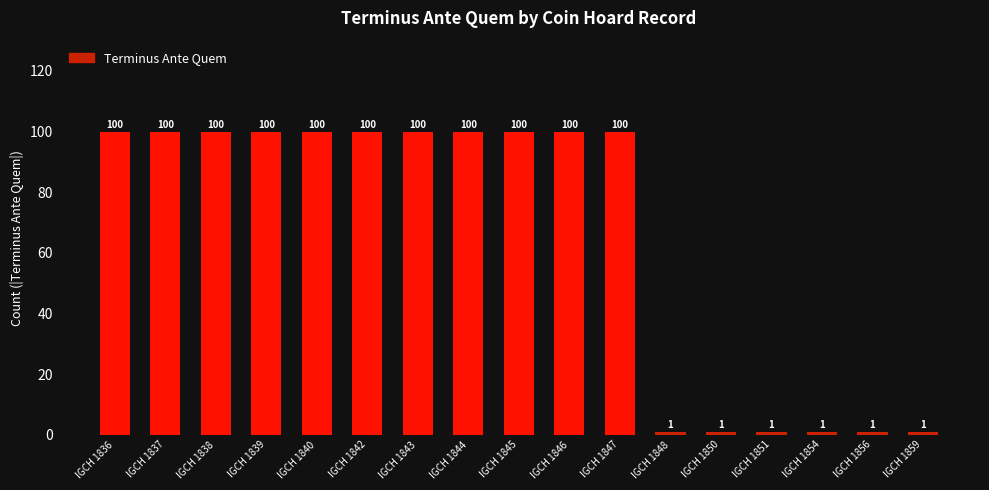

What is the ratio of the value at IGCH 1837 to the value at IGCH 1856?

100.0